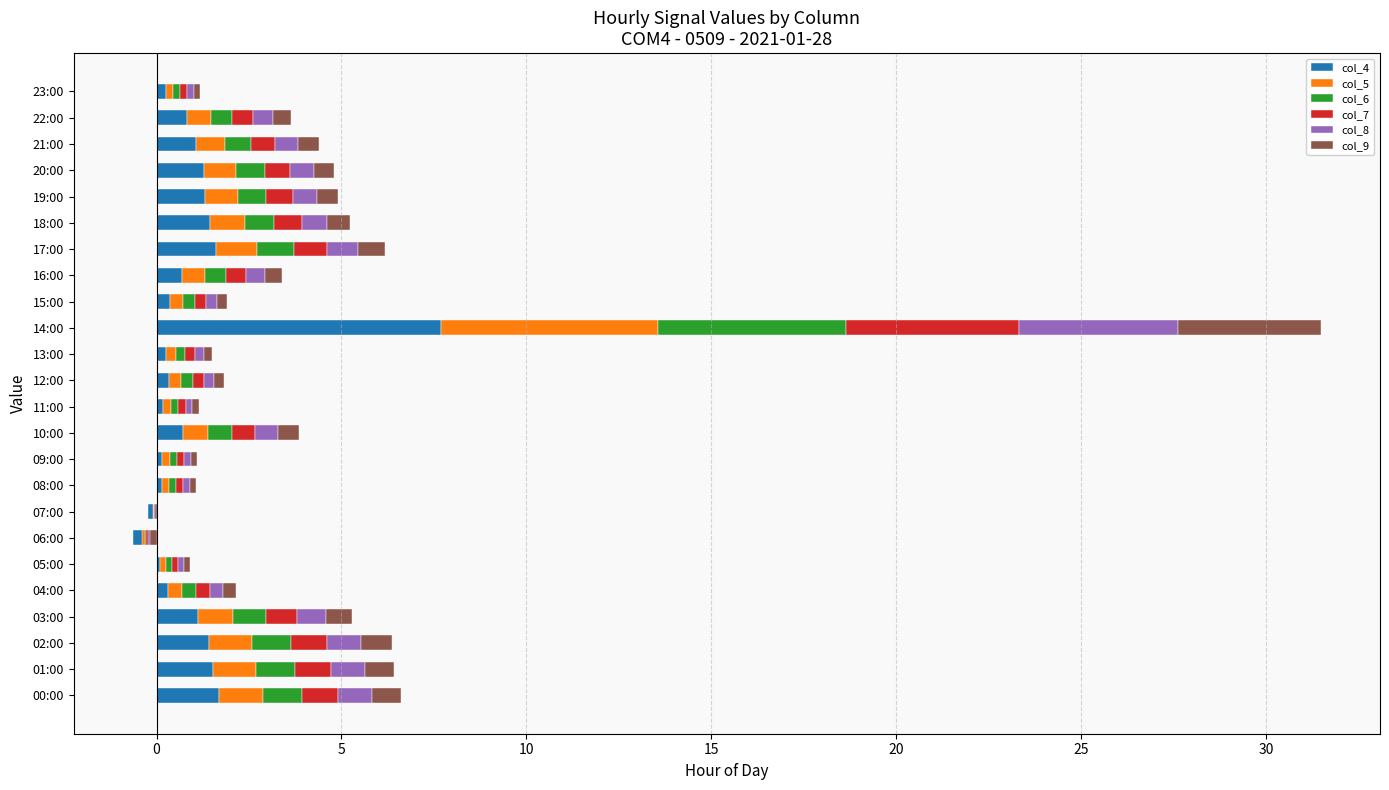

What are all the series names shown in the legend?

col_4, col_5, col_6, col_7, col_8, col_9